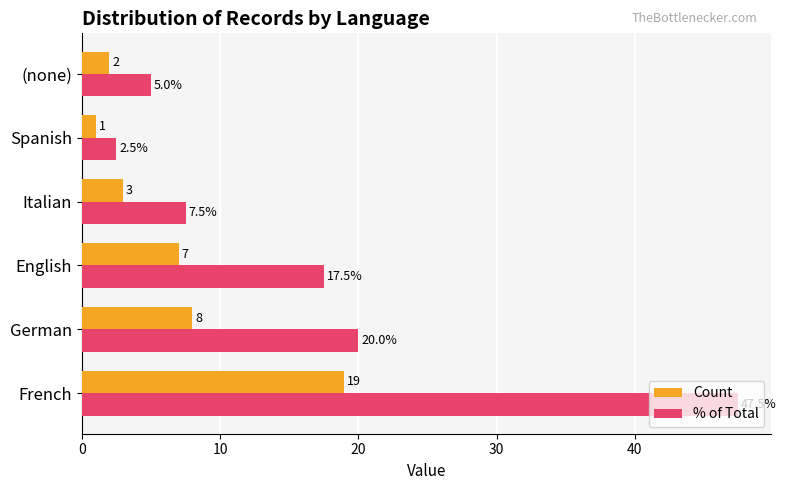

Which category has the lowest value in the Count series?

Spanish